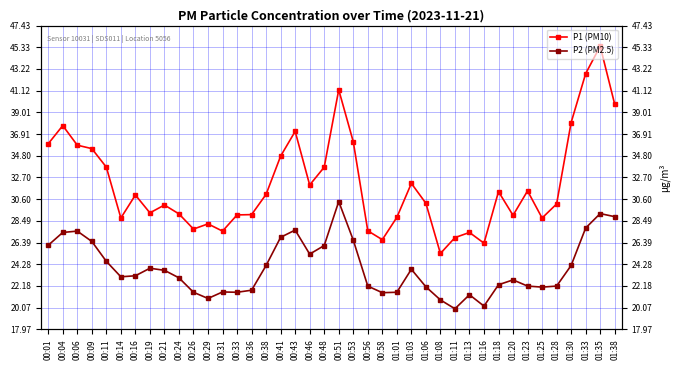

True or false: P1 (PM10) has a value of 18.6 at 00:01.

False